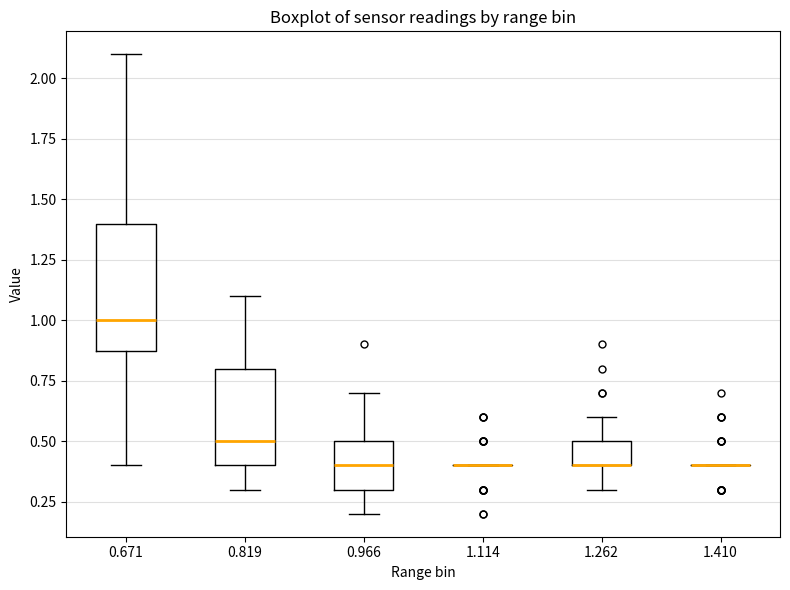

Which box is the tallest, from its lower edge to its upper edge?

0.671